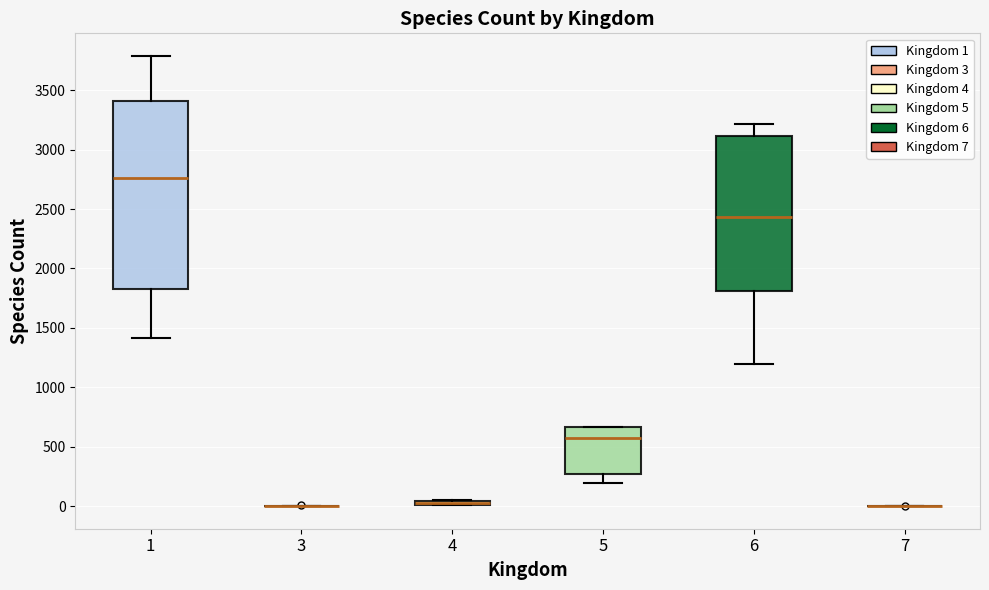

Which box is the tallest, from its lower edge to its upper edge?

1